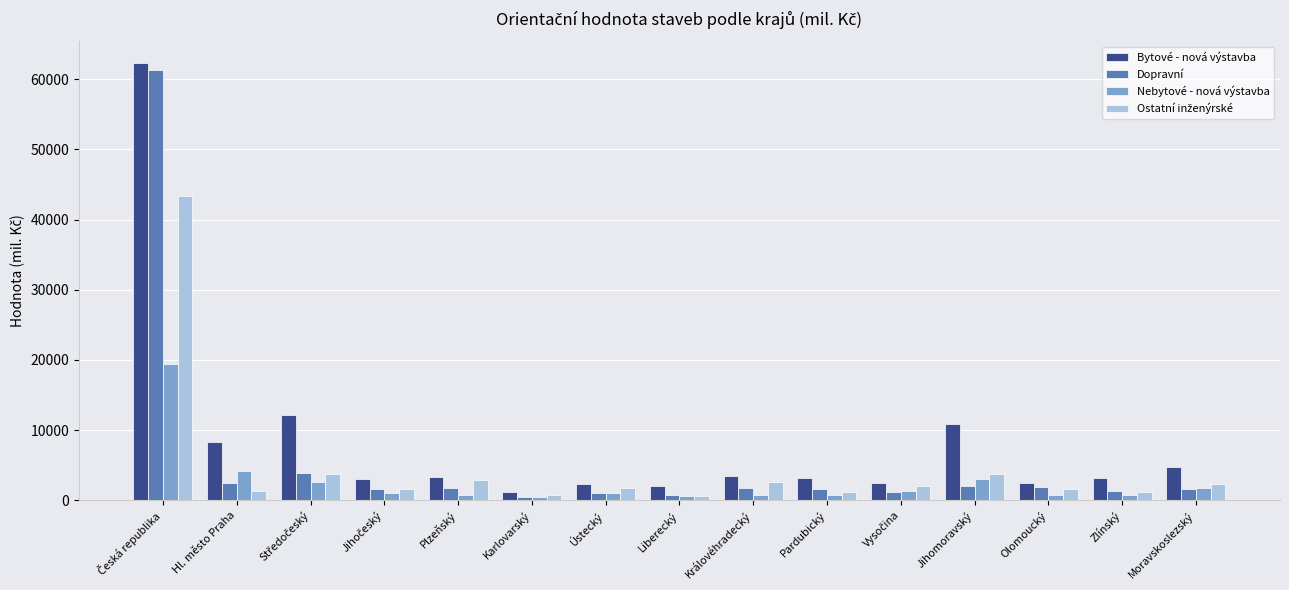

What is the label of the 9th bar from the left?

Královéhradecký